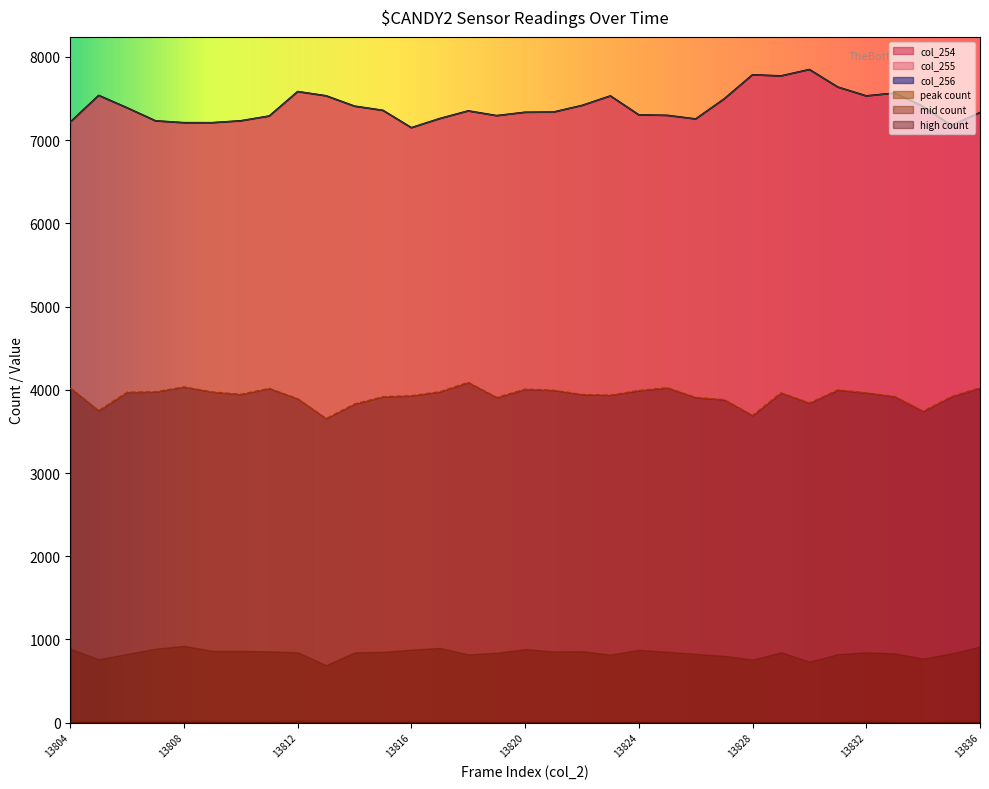

What is the maximum value for col_255?

7848